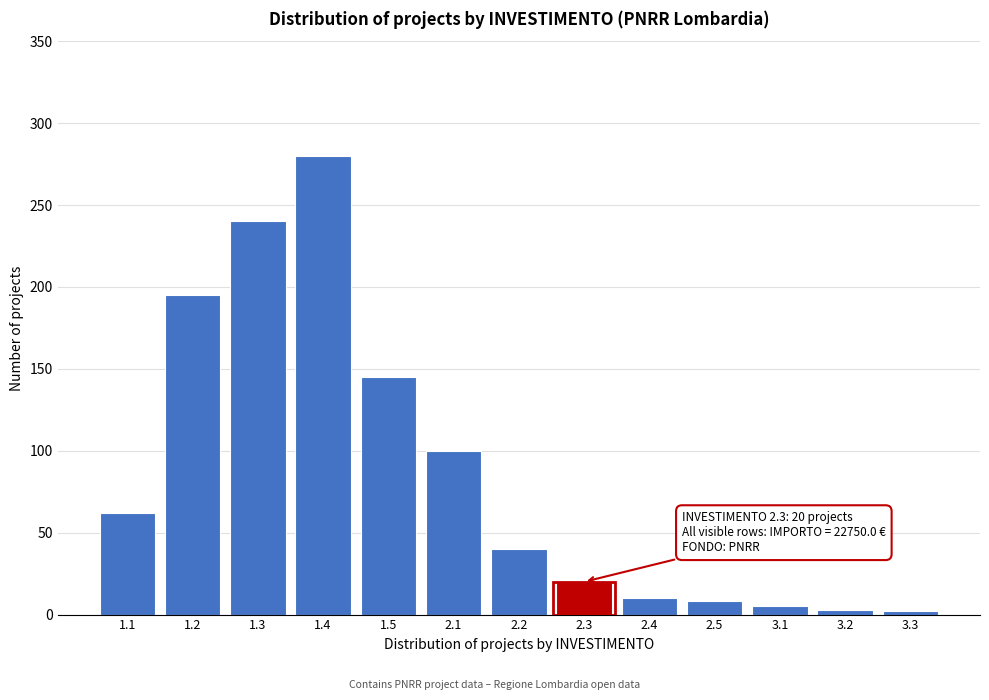

Is it true that the value at 2.3 is 34?

False